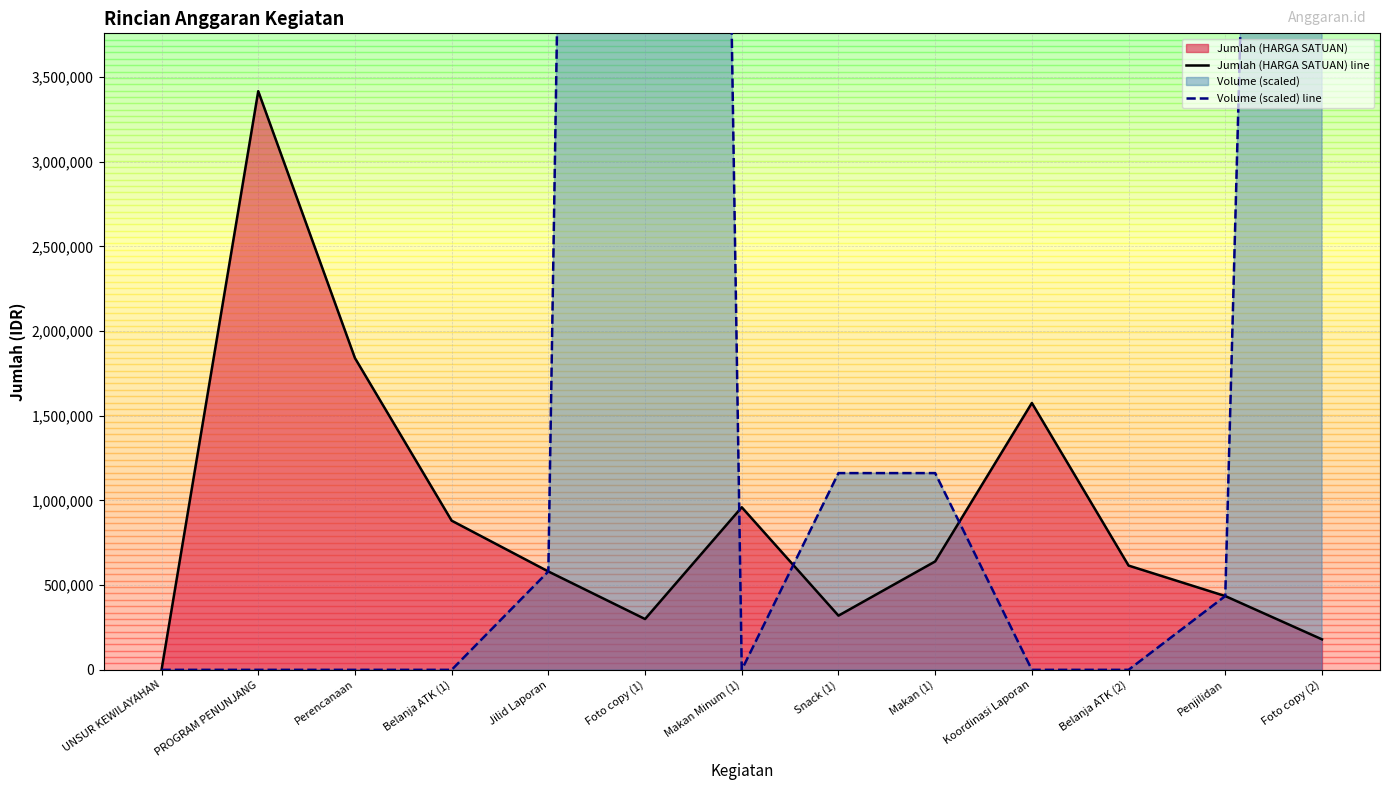

Where is the first local maximum for Volume (scaled) line?

Foto copy (1)